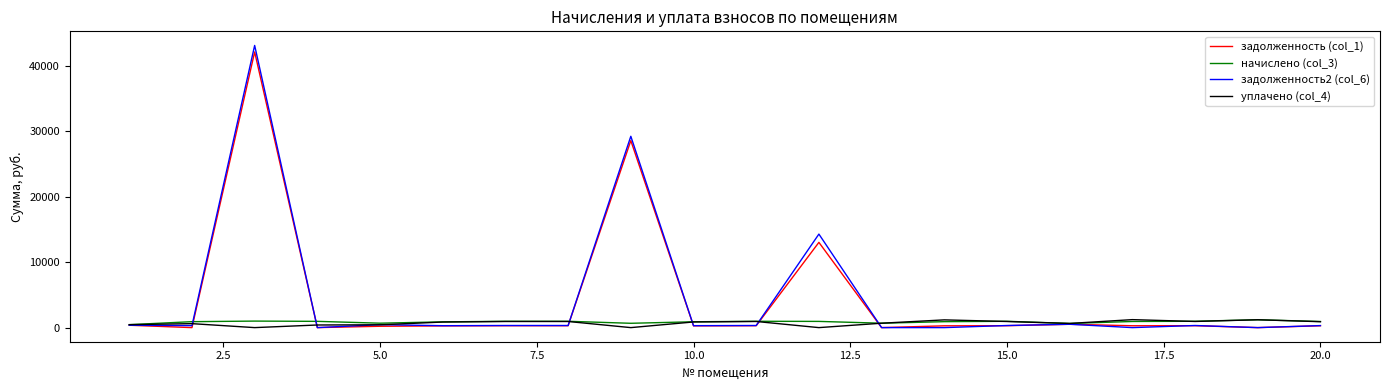

Which series has the largest range (max minus min)?

задолженность2 (col_6)